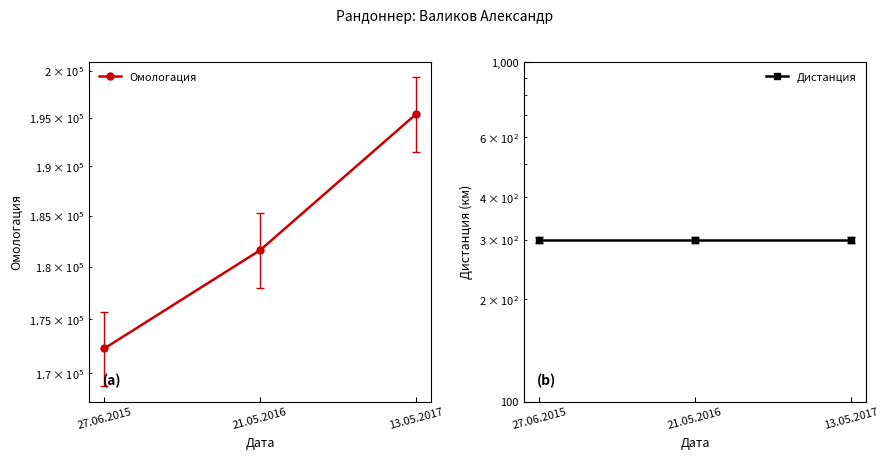

What is the label of the 3rd point from the left?

13.05.2017